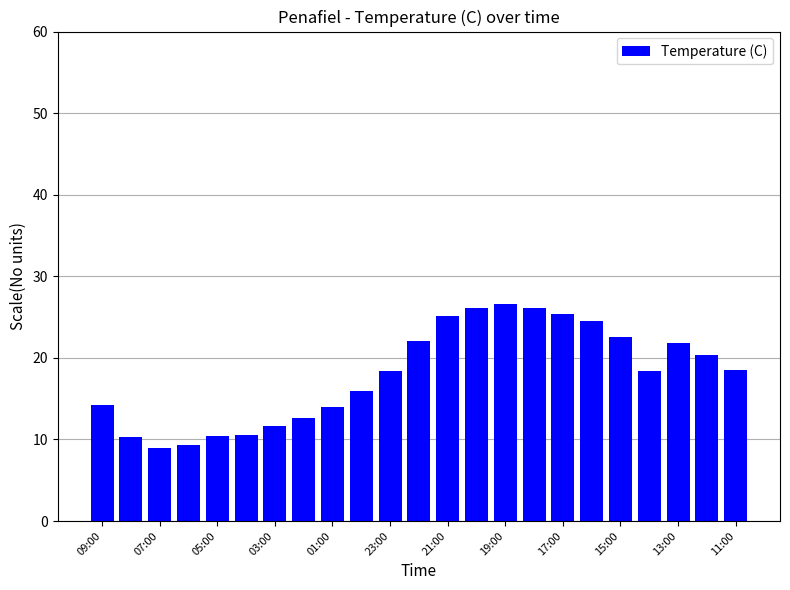

What is the difference between the second highest and minimum values?

17.2